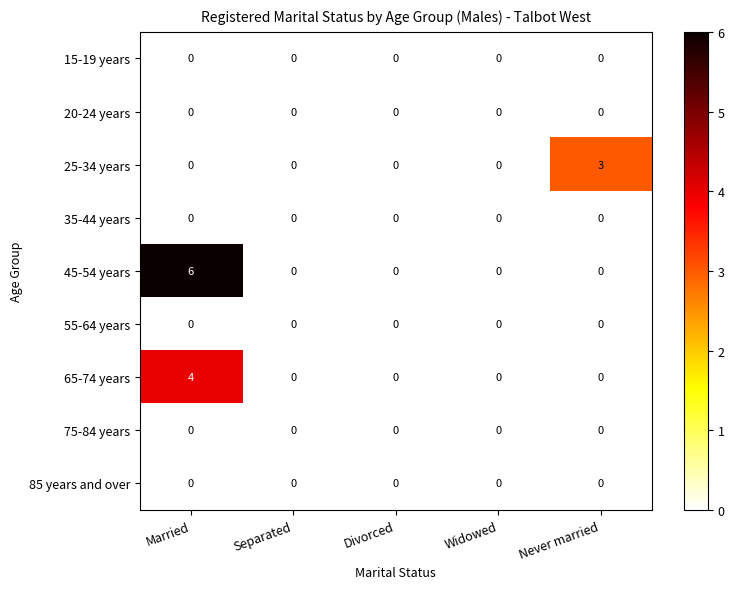

What is the greatest value displayed?

6